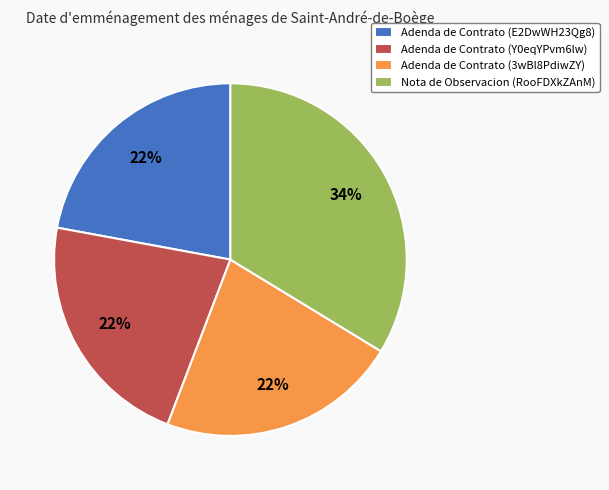

Is it true that Adenda de Contrato (Y0eqYPvm6lw) is 14% of the pie?

False